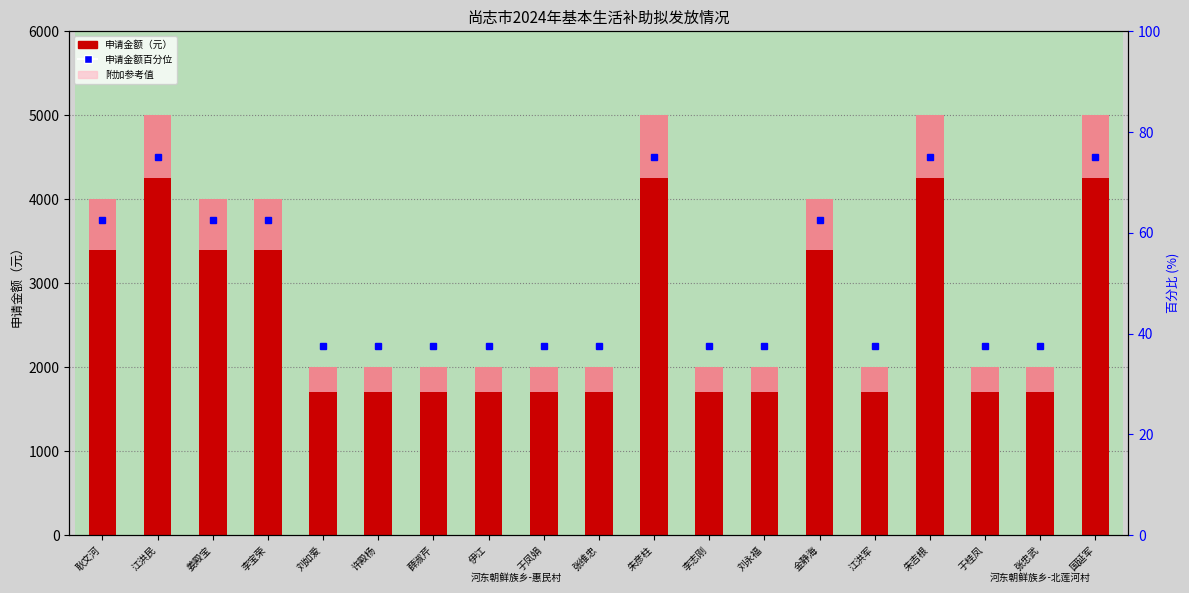

What is the label of the 13th bar from the right?

薛淑芹